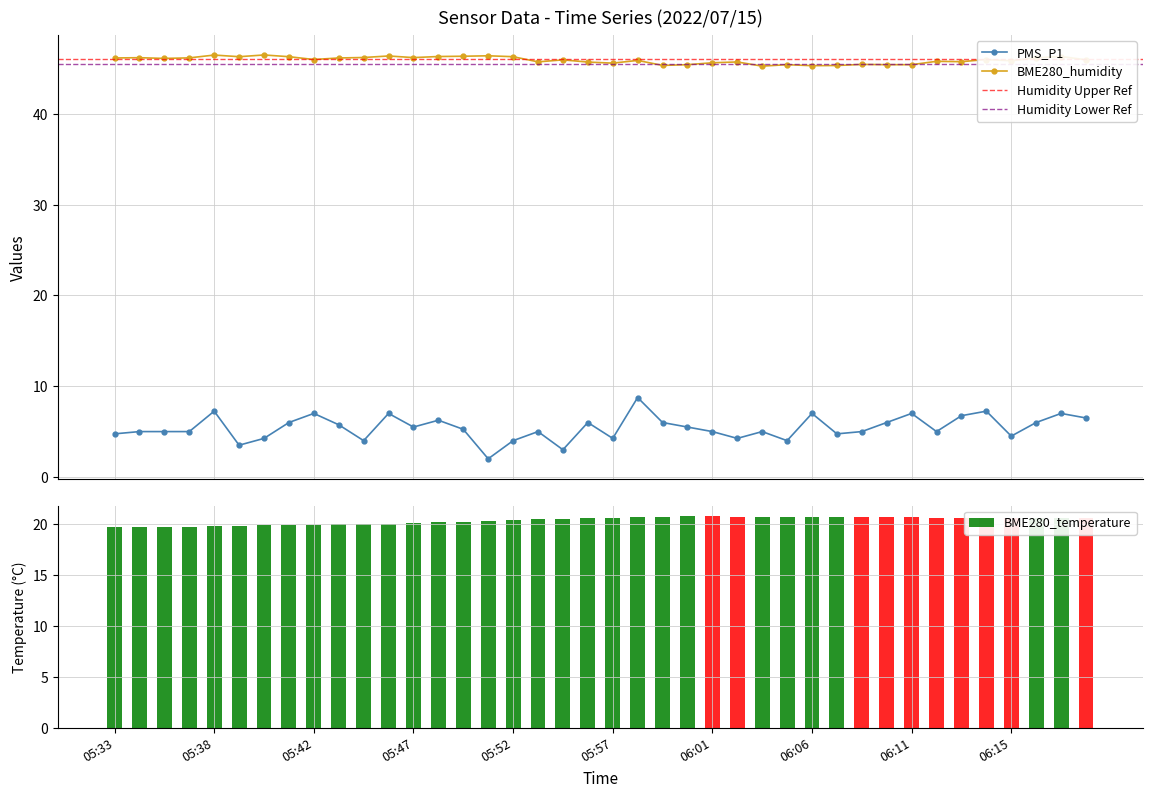

Reading left to right, list all the values displayed in this chart.

PMS_P1: 4.8	5.0	5.0	5.0	7.2	3.5	4.2	6.0	7.0	5.8	4.0	7.0	5.5	6.2	5.2	2.0	4.0	5.0	3.0	6.0	4.2	8.8	6.0	5.5	5.0	4.2	5.0	4.0	7.0	4.8	5.0	6.0	7.0	5.0	6.8	7.2	4.5	6.0	7.0	6.5
BME280_humidity: 46.2	46.2	46.1	46.2	46.5	46.3	46.5	46.3	46.0	46.2	46.2	46.4	46.2	46.3	46.4	46.4	46.3	45.7	46.0	45.7	45.6	45.9	45.3	45.4	45.6	45.7	45.3	45.4	45.3	45.3	45.5	45.4	45.4	45.8	45.8	46.0	45.9	46.2	46.3	46.0
BME280_temperature: 19.7	19.7	19.8	19.8	19.8	19.9	19.9	19.9	20.0	20.0	20.0	20.1	20.1	20.2	20.2	20.3	20.4	20.5	20.5	20.6	20.6	20.7	20.8	20.8	20.8	20.8	20.8	20.8	20.8	20.8	20.8	20.7	20.7	20.6	20.6	20.6	20.6	20.6	20.6	20.6